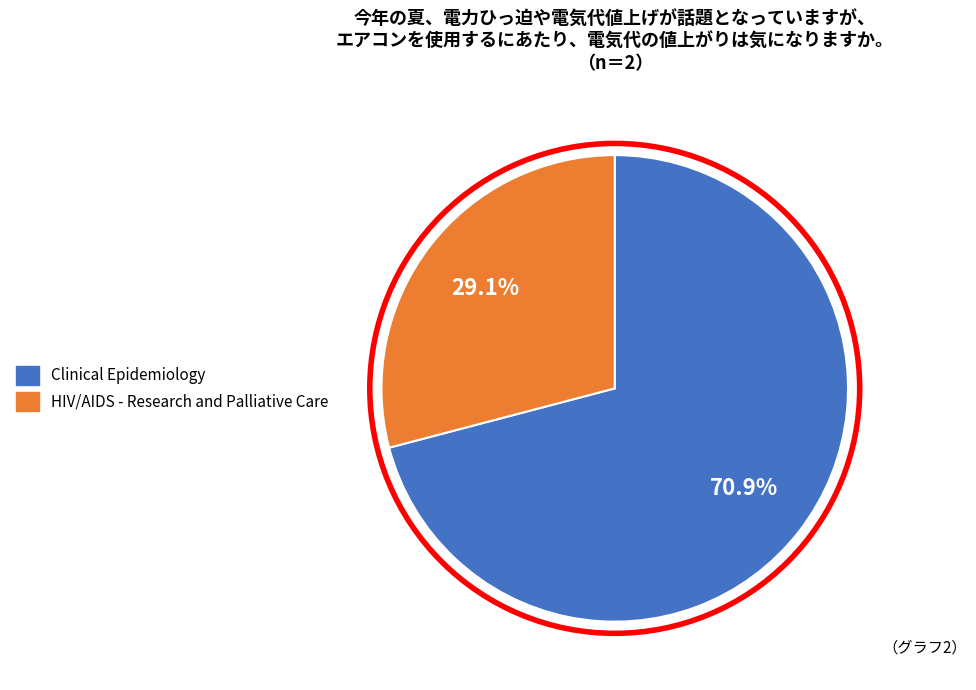

Does any single category account for the majority?

Yes